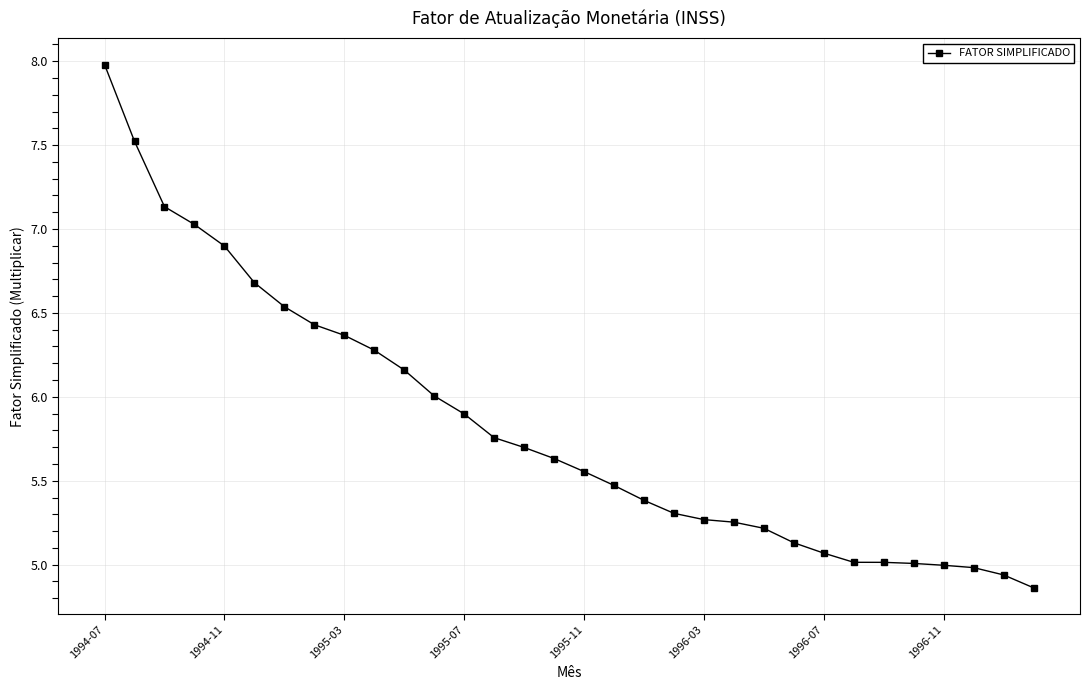

What is the value of the 24th point from the left?

5.1